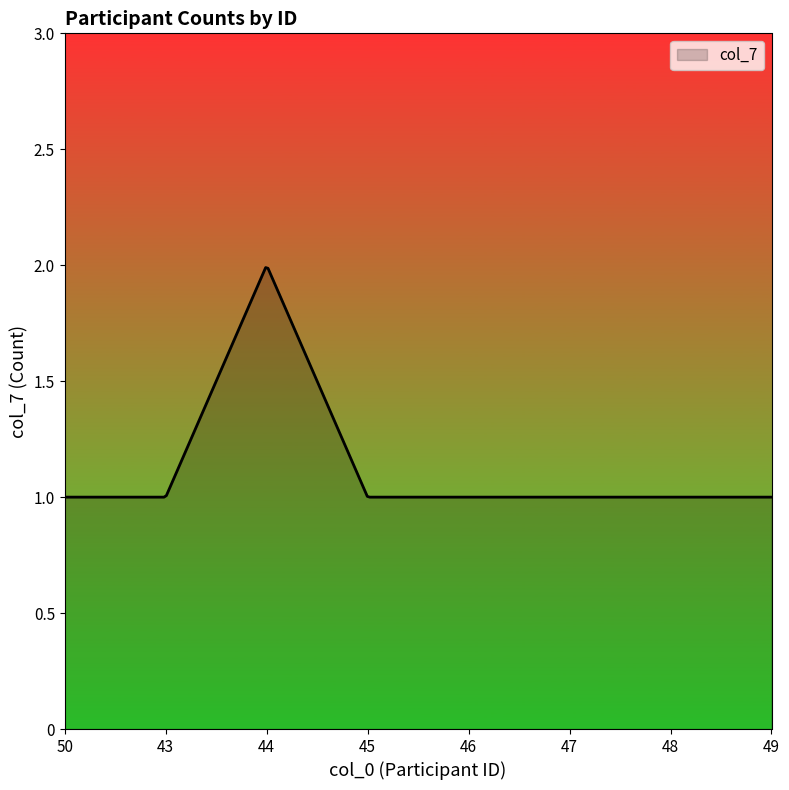

Where is the first local maximum?

44